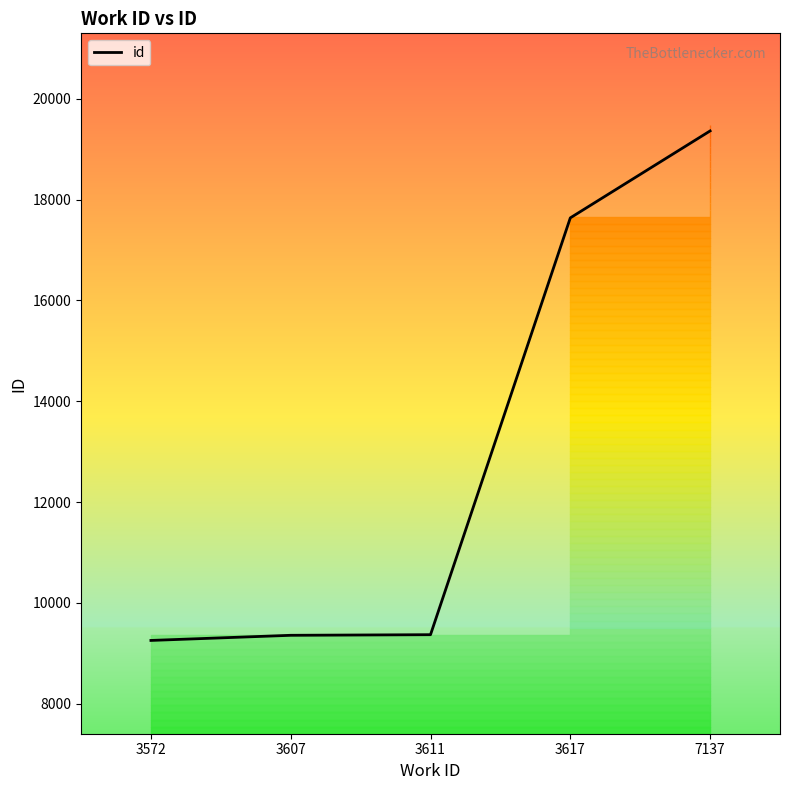

Which has a higher value, 7137 or 3617?

7137